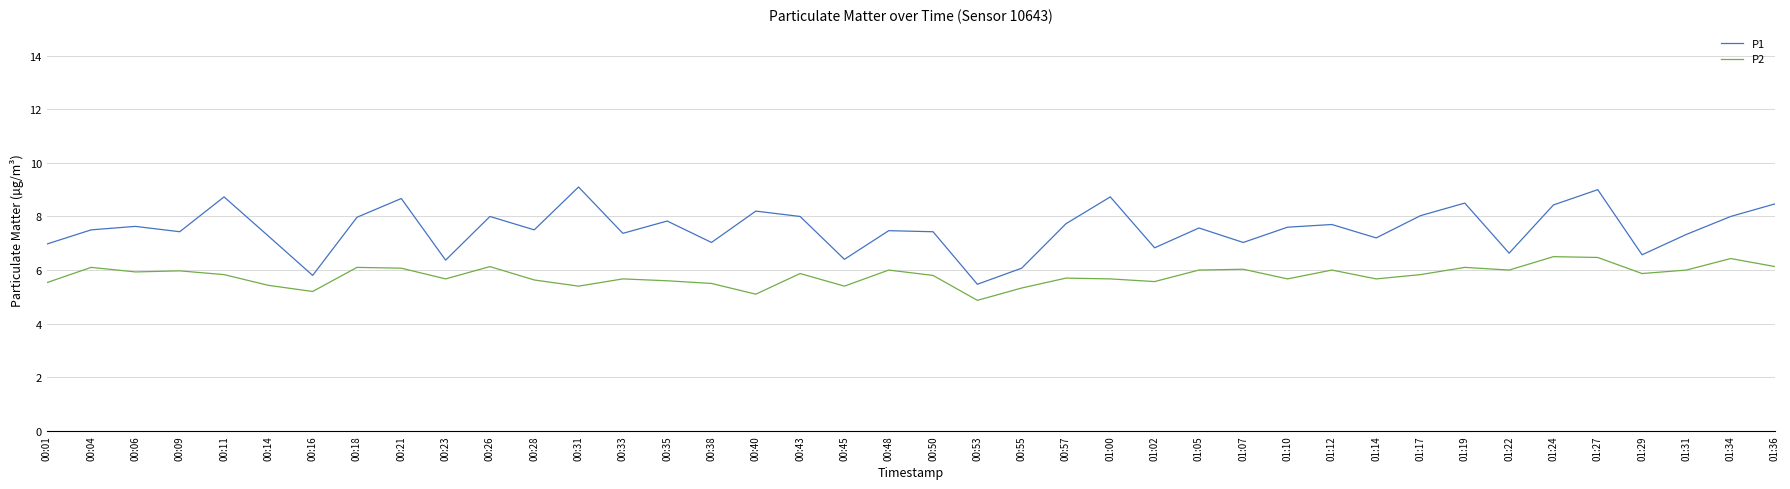

What is the spread (max minus min) of values at 00:48?

1.5